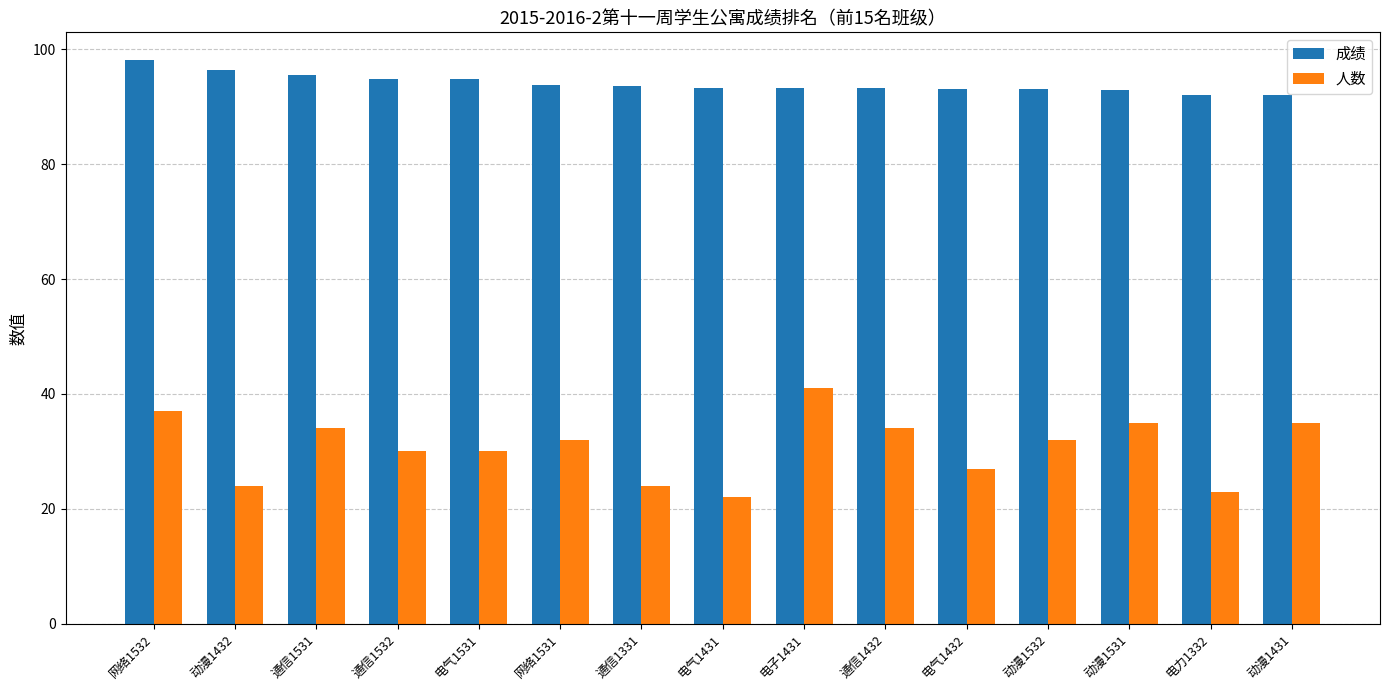

Rank the series by their maximum value, from lowest to highest.

人数, 成绩